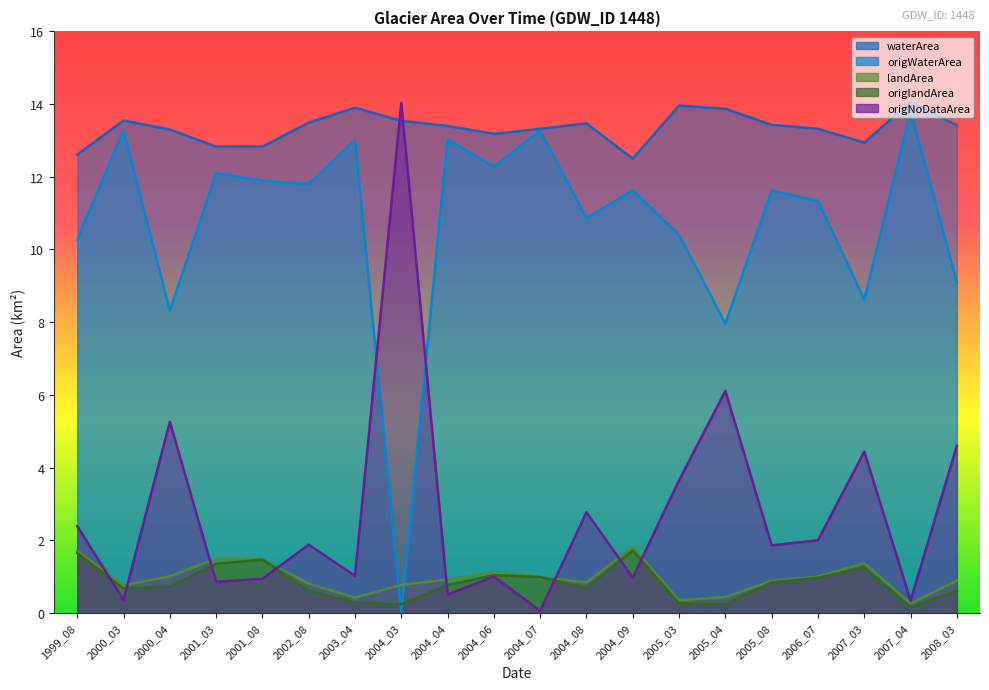

What is the difference between the origWaterArea values at 2004_06 and 2005_04?

4.3